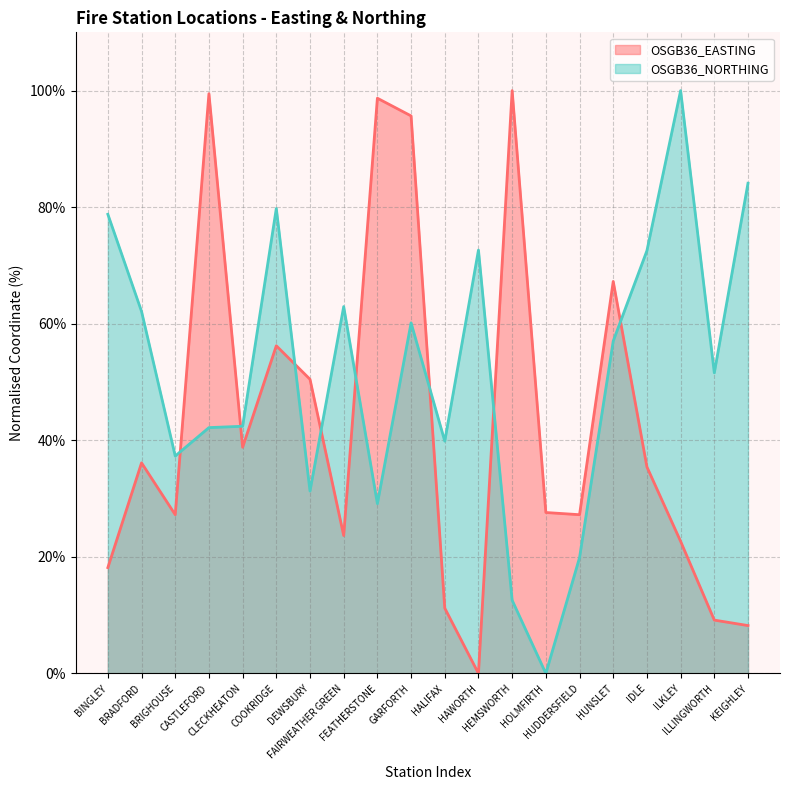

How many values in OSGB36_NORTHING are above zero?

19